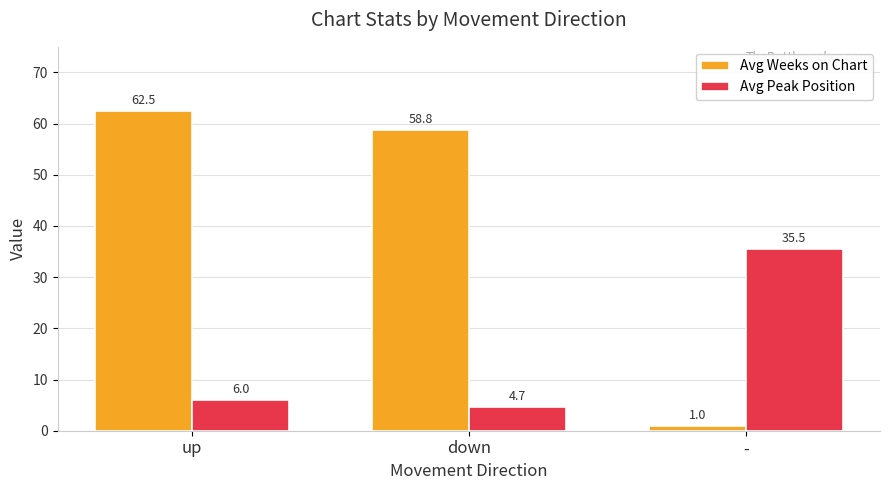

What is the difference between the maximum and second lowest values in the Avg Weeks on Chart series?

3.7